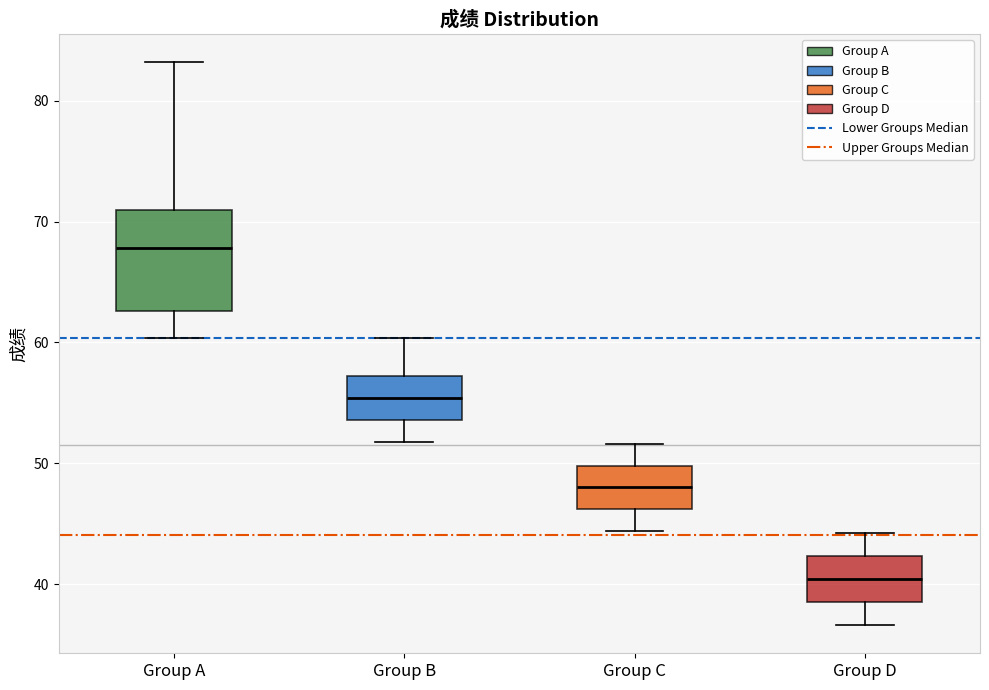

Comparing the boxes themselves (not the whiskers), which one is the tallest?

Group A